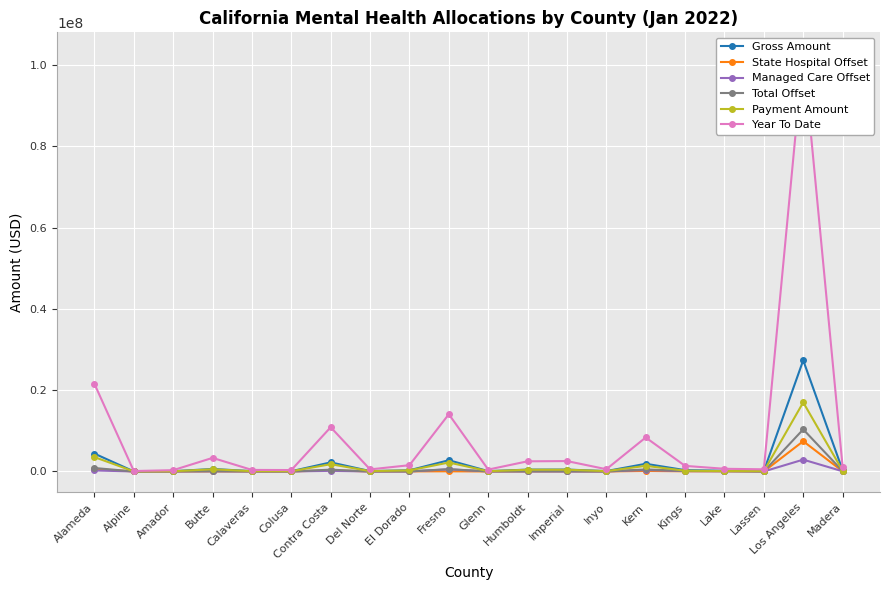

True or false: Gross Amount and Year To Date intersect in this chart.

False